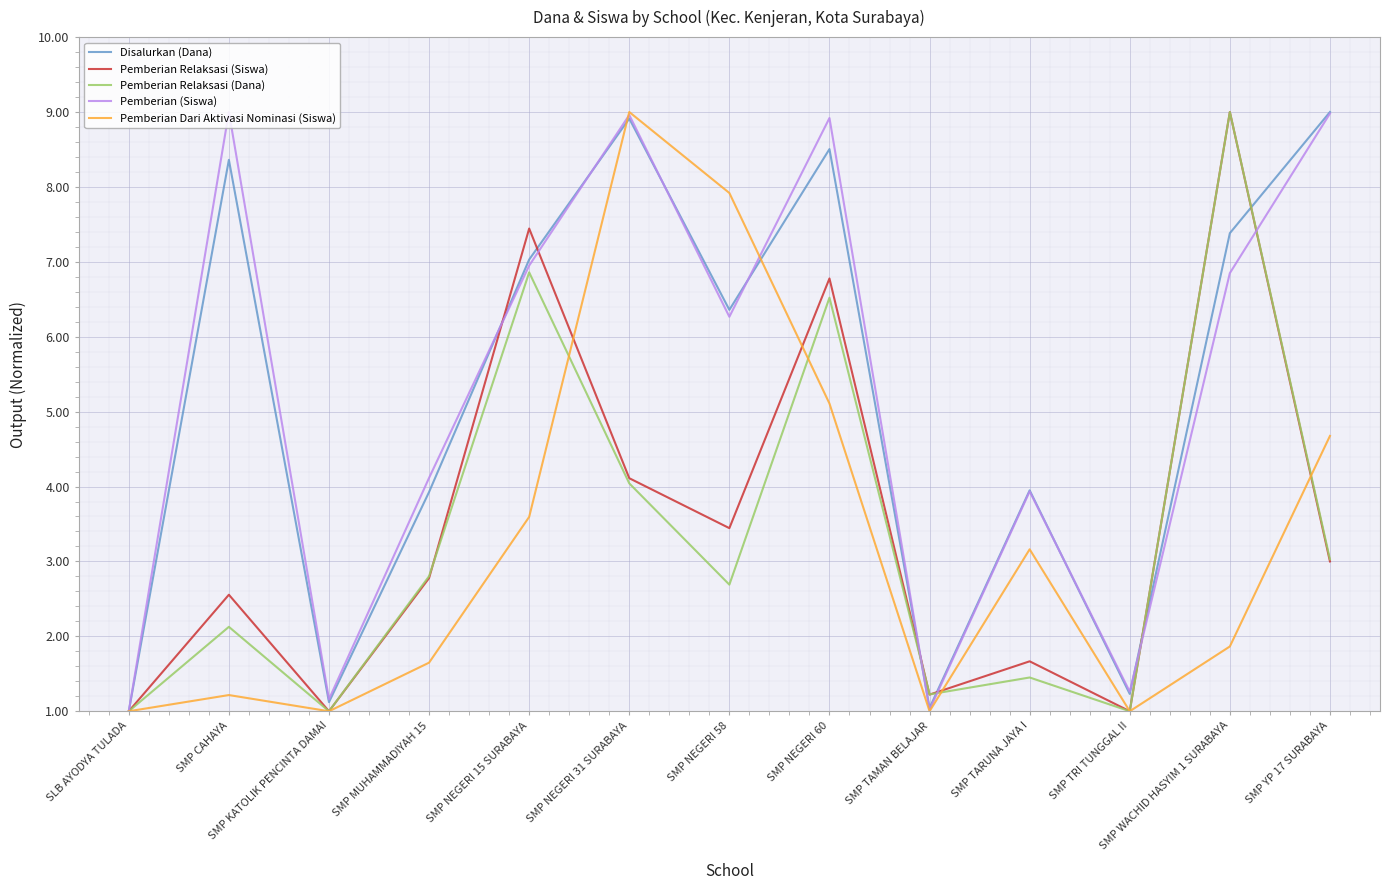

Rank the series at SMP CAHAYA from lowest to highest value.

Pemberian Dari Aktivasi Nominasi (Siswa), Pemberian Relaksasi (Dana), Pemberian Relaksasi (Siswa), Disalurkan (Dana), Pemberian (Siswa)